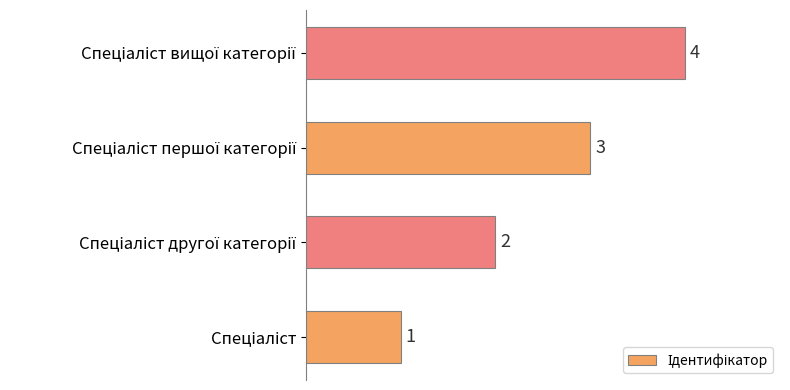

What is the difference between the maximum and minimum values?

3